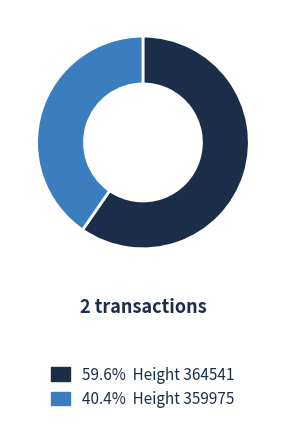

Is there any slice that represents more than half of the pie?

Yes